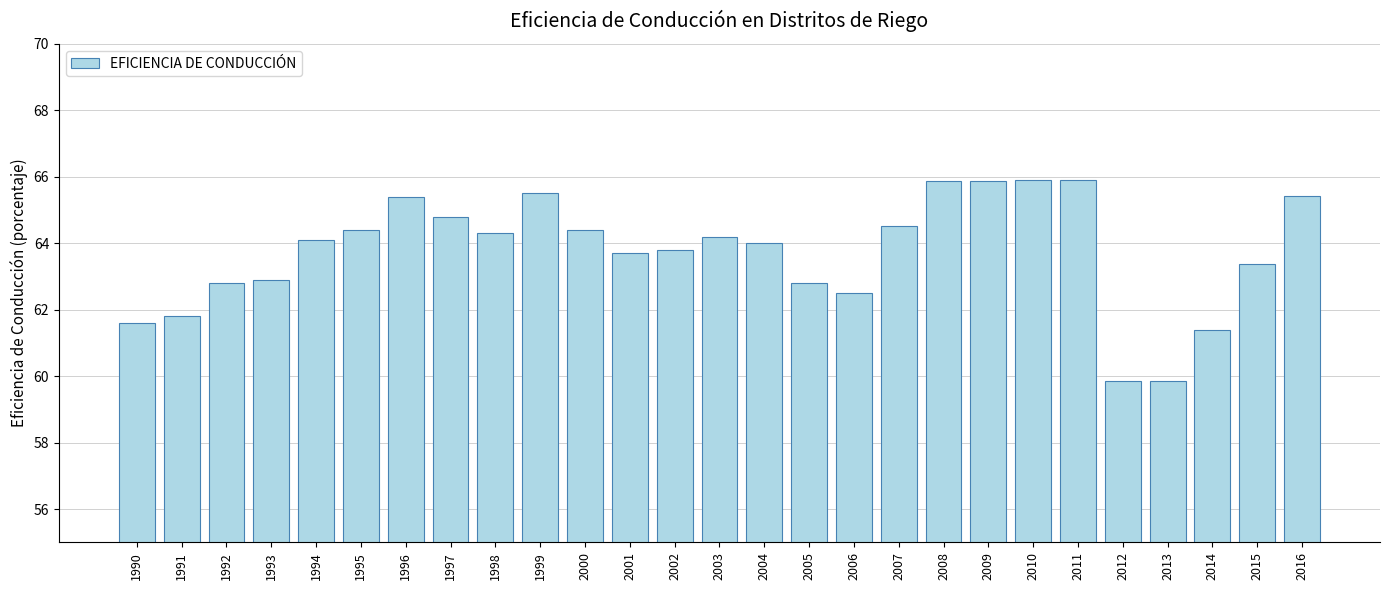

What value does the data have at 2008?

65.9